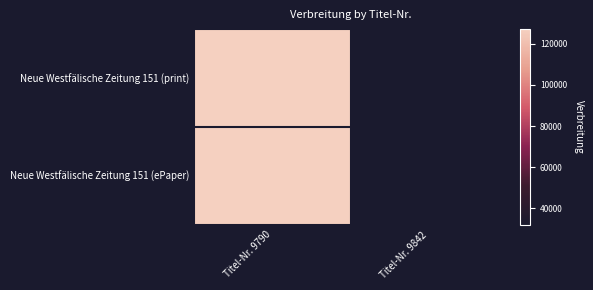

What is the total value across all series at Titel-Nr. 9790?

254428